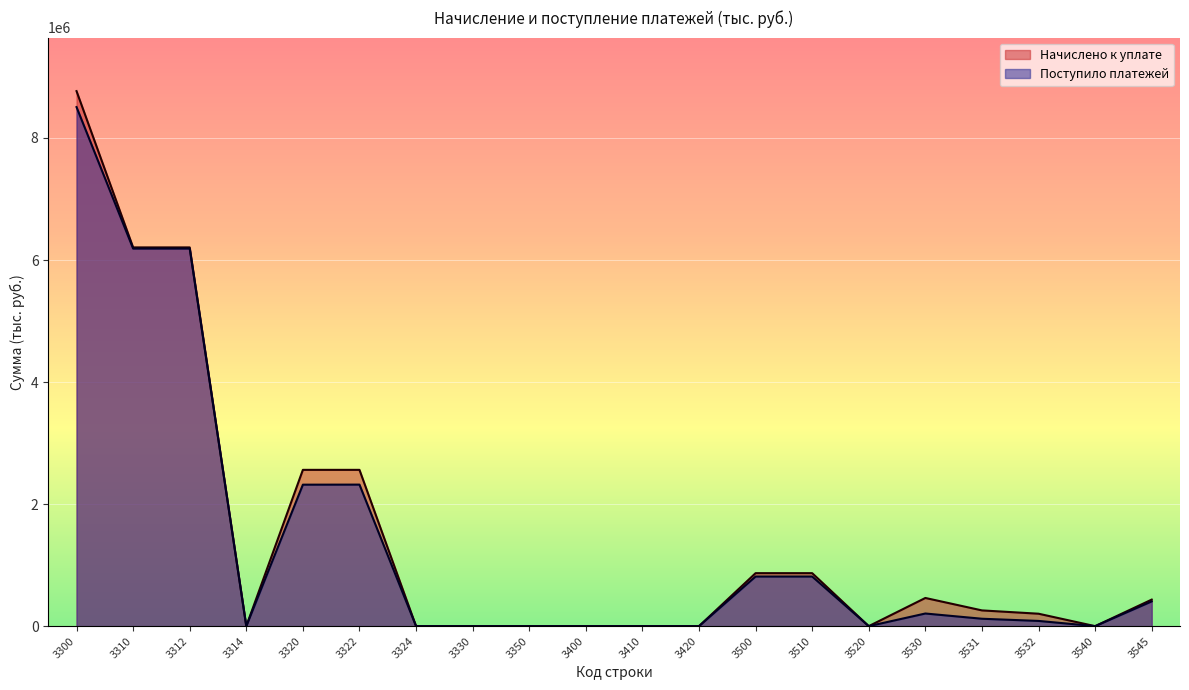

At which label is Поступило платежей closest to 4253070?

3322